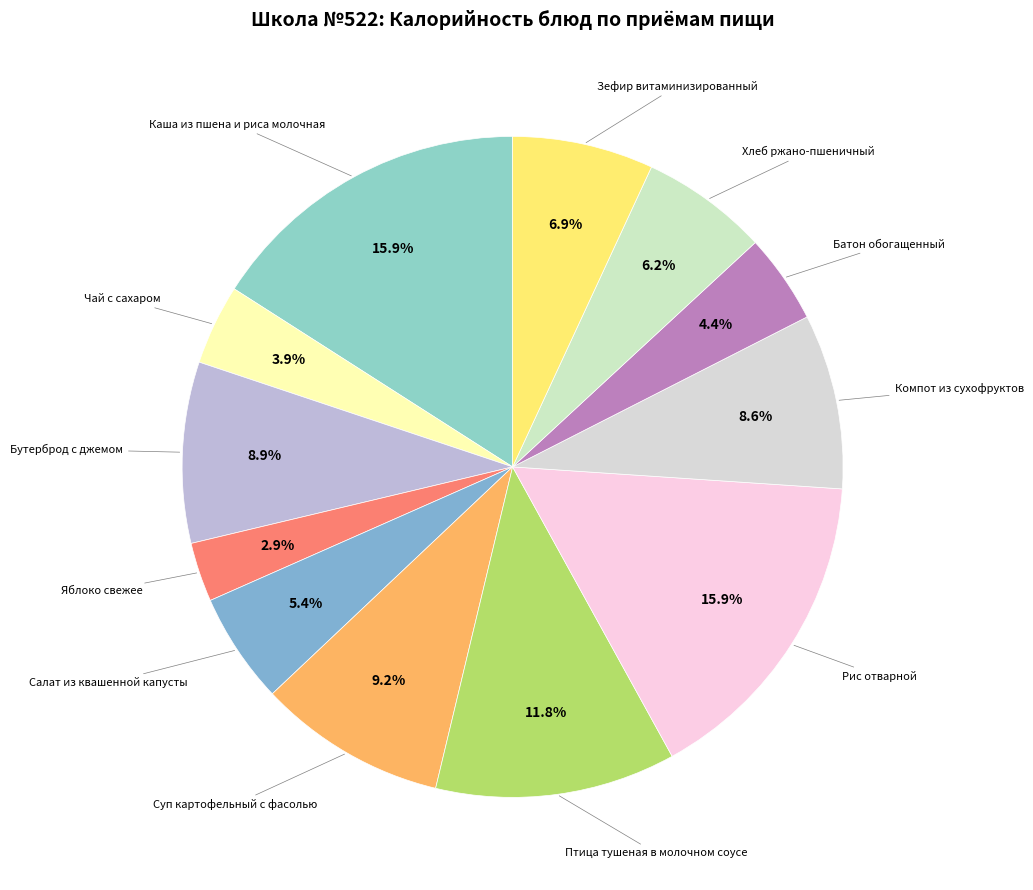

Which slice is the smallest?

Яблоко свежее